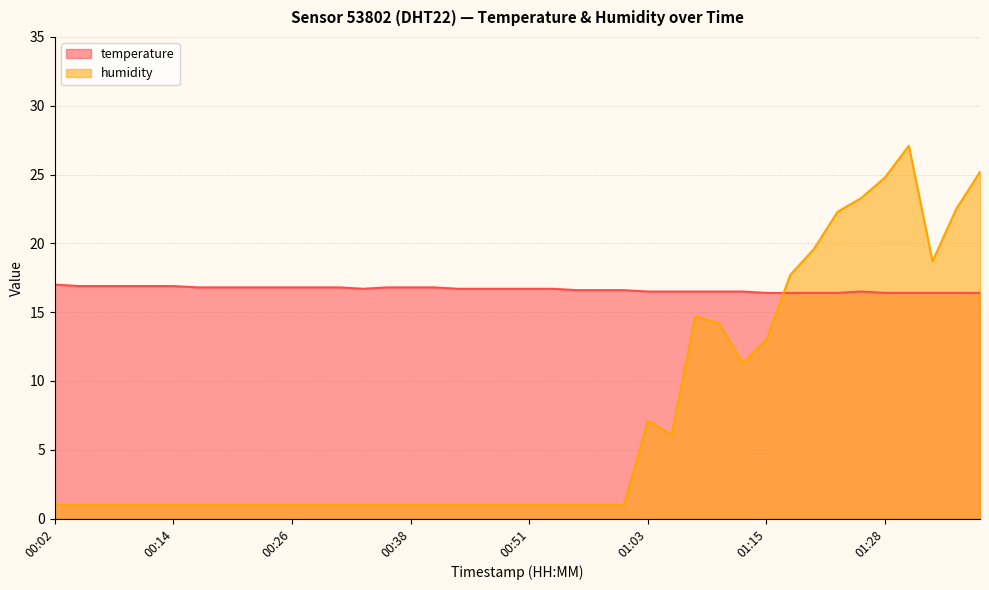

What is the sum of the humidity values at 00:58 and 00:21?

2.0